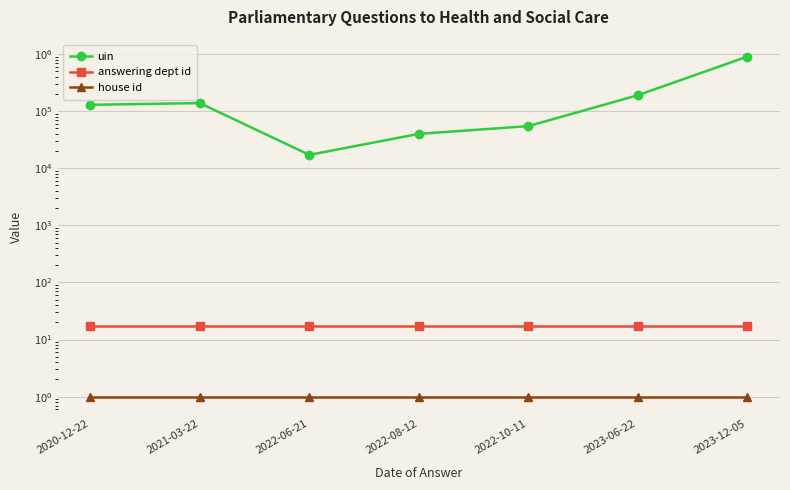

Reading left to right, transcribe all the data shown in this chart.

uin: 129166	138541	17162	40021	54700	189887	900489
answering dept id: 17	17	17	17	17	17	17
house id: 1	1	1	1	1	1	1